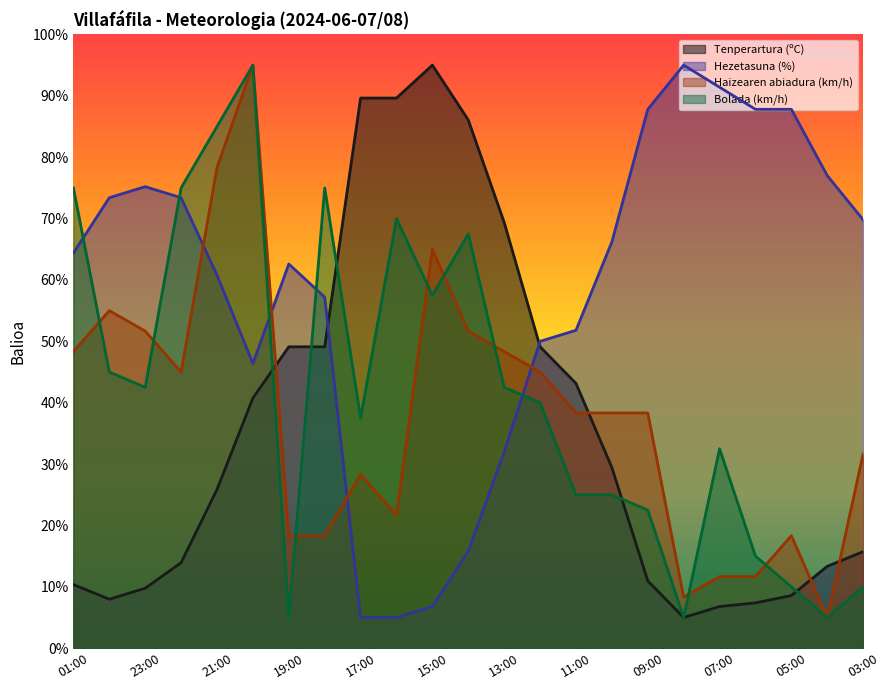

The Tenperartura (ºC) series shows 13.3 at 04:00. True or false?

True